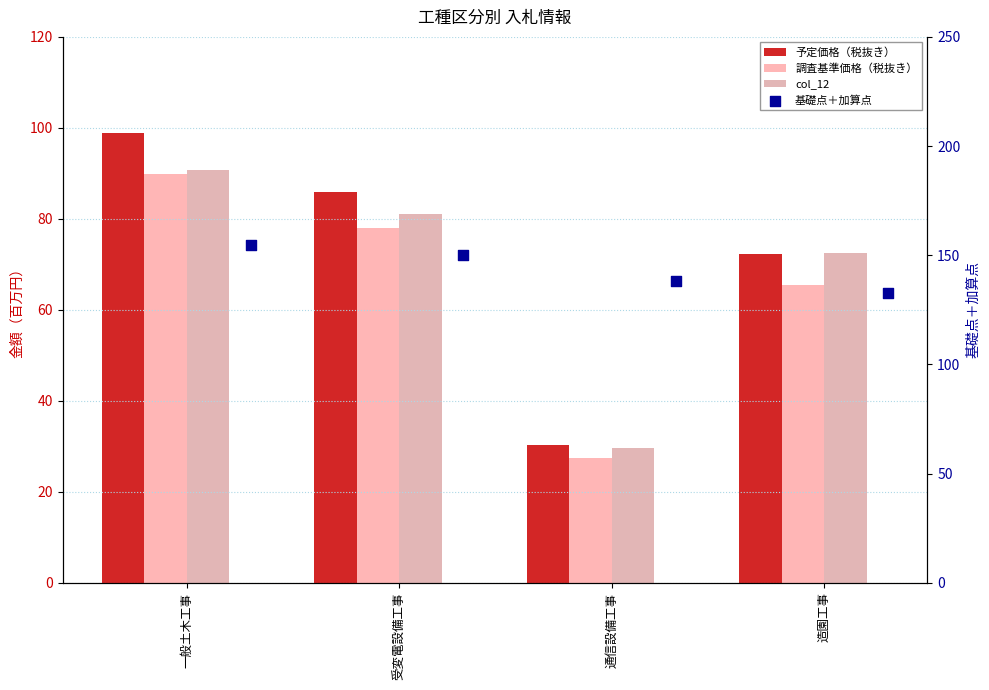

At which category is the sum across all series the highest?

一般土木工事